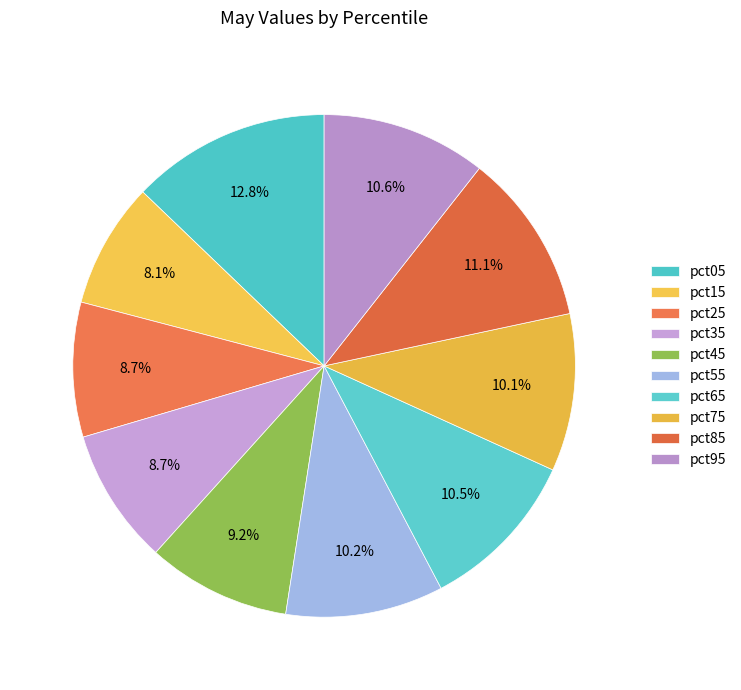

Does pct35 represent more than half of the total?

No